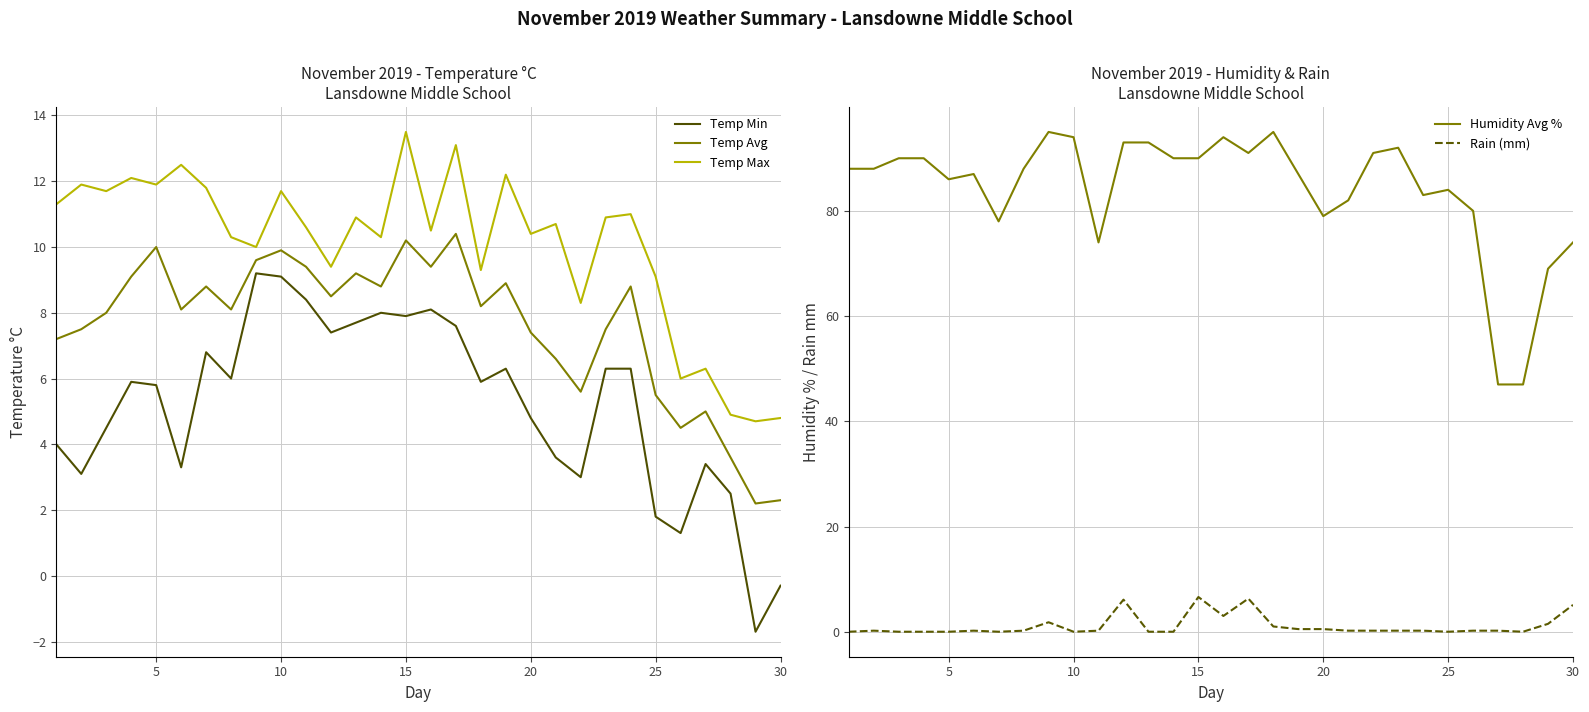

How many categories are shown in the chart?

30